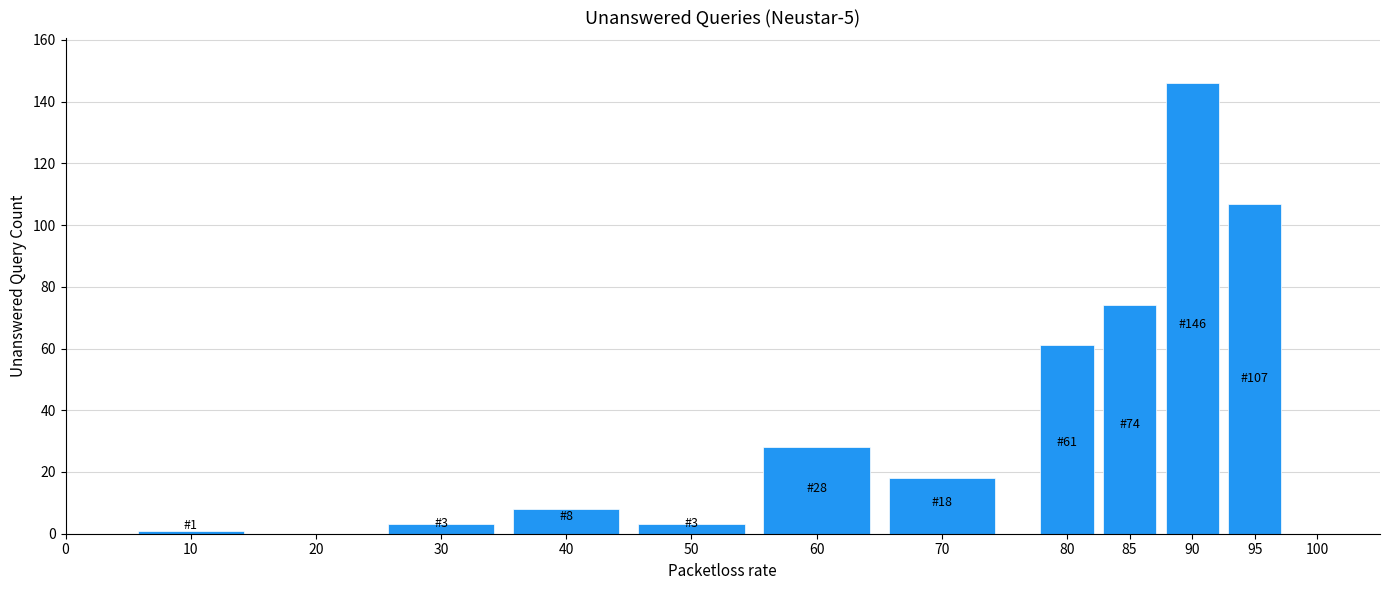

Reading left to right, what are all the values shown in this chart?

10=1	20=0	30=3	40=8	50=3	60=28	70=18	80=61	85=74	90=146	95=107